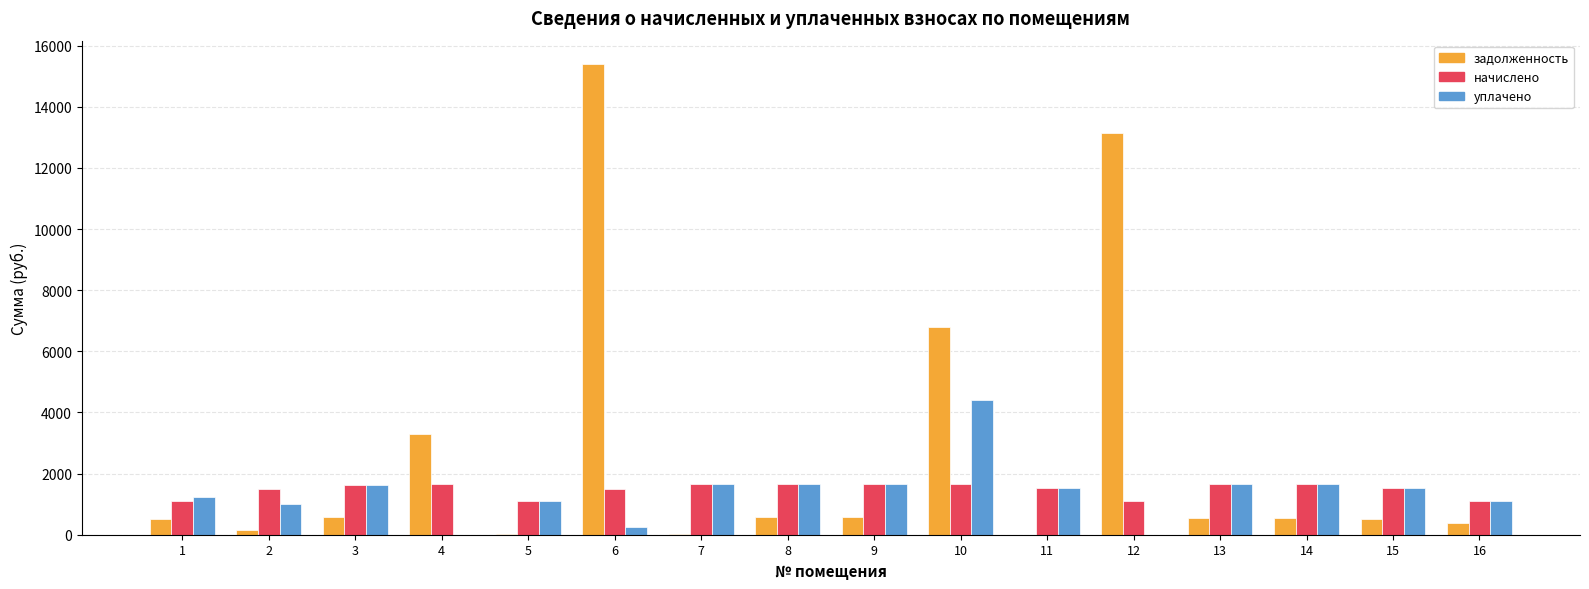

What is the average value of the уплачено series?

1382.5